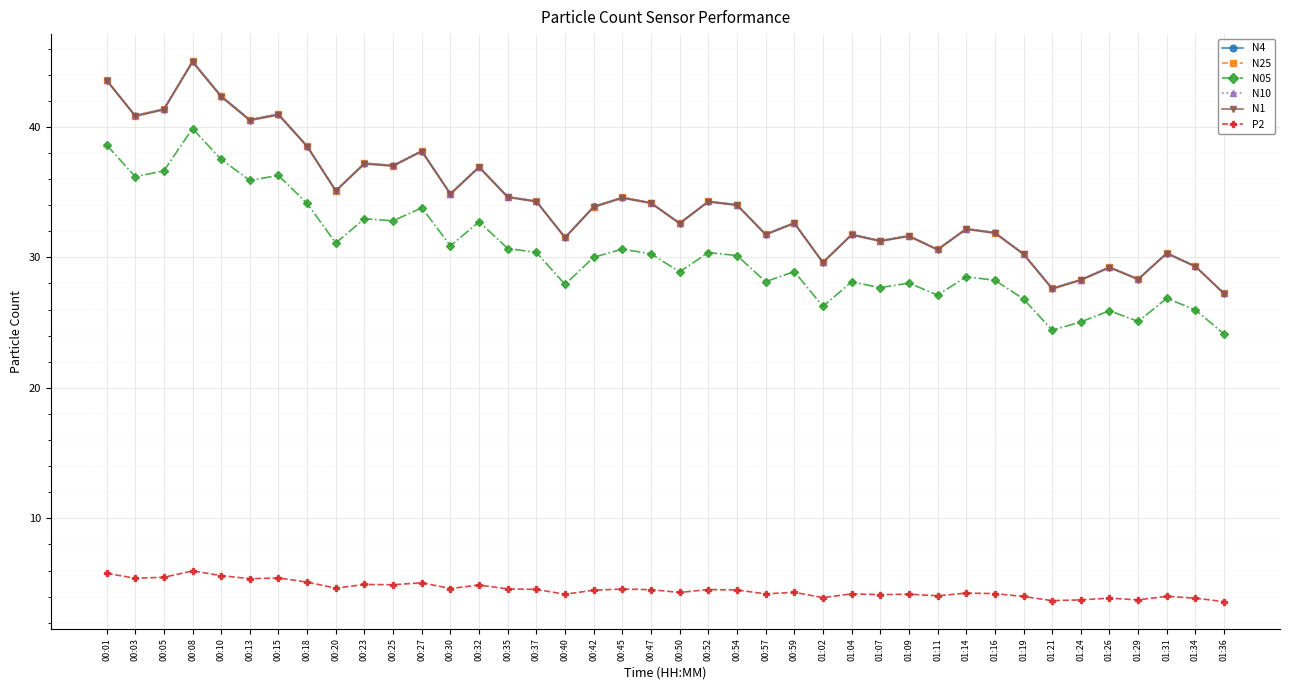

Is the value of N25 at 00:13 greater than the value of N10 at 00:25?

Yes